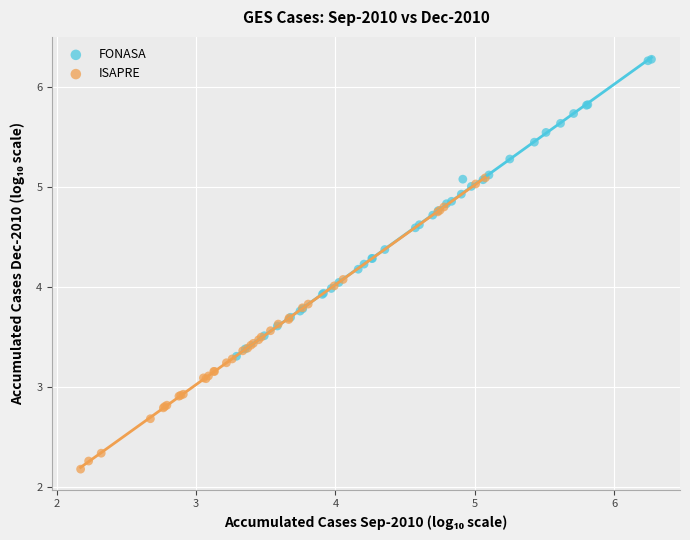

Which series has the largest Y range (max minus min)?

FONASA